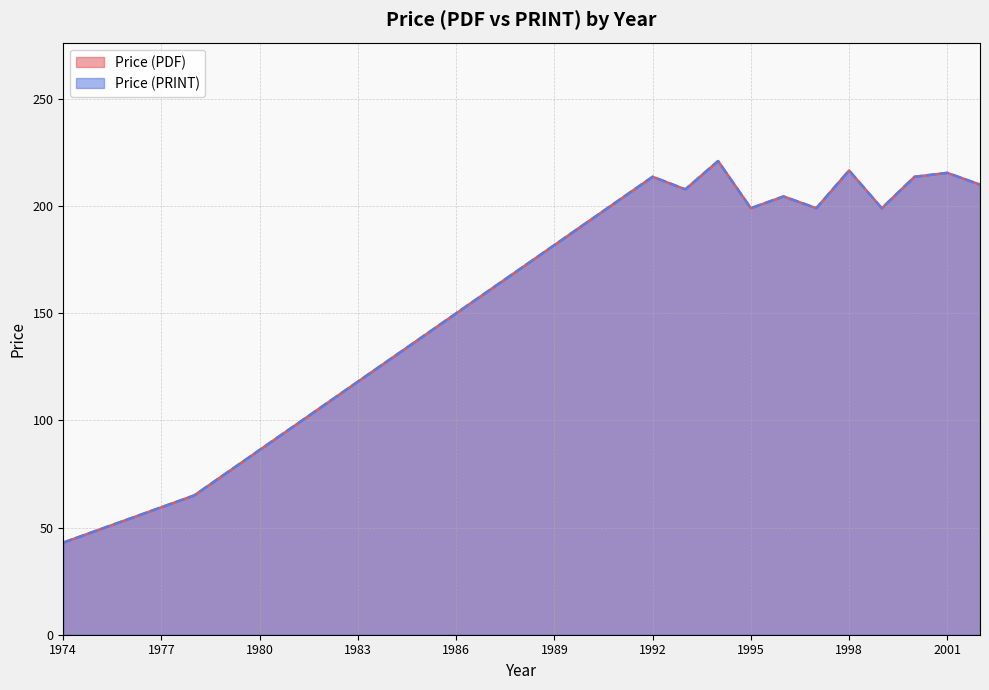

True or false: Price (PDF) has more than 0 interior local peaks.

True